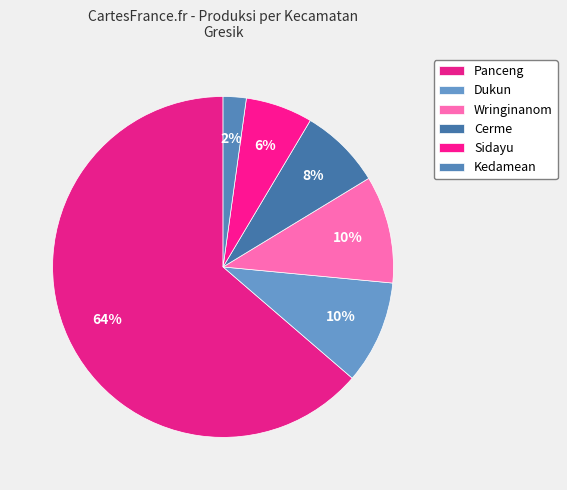

Count the number of slices in the pie.

6